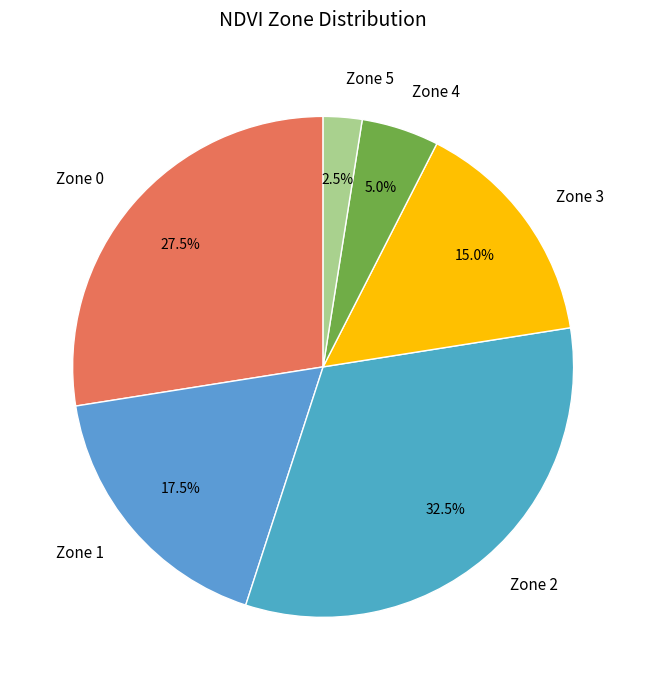

To the nearest percent, what is the average slice percentage?

17%